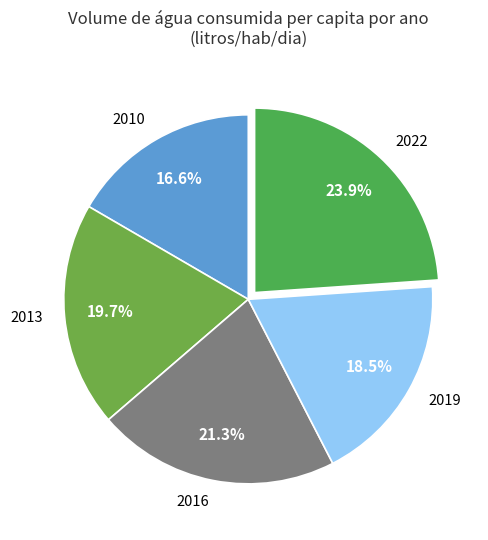

Rank the categories by value from highest to lowest.

2022, 2016, 2013, 2019, 2010